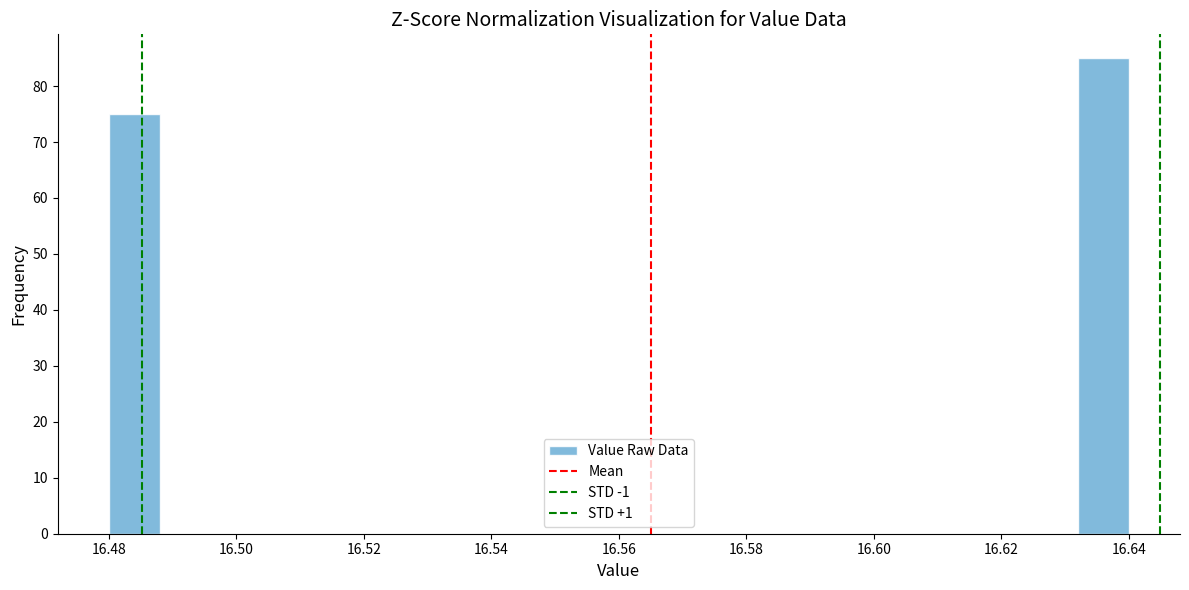

Reading left to right, transcribe this chart: for each bar, give the range it covers on the x-axis and its height. The values are not printed on the chart, so give them approximately, as read against the axis.

16.480 to 16.488: 75
16.488 to 16.496: 0
16.496 to 16.504: 0
16.504 to 16.512: 0
16.512 to 16.520: 0
16.520 to 16.528: 0
16.528 to 16.536: 0
16.536 to 16.544: 0
16.544 to 16.552: 0
16.552 to 16.560: 0
16.560 to 16.568: 0
16.568 to 16.576: 0
16.576 to 16.584: 0
16.584 to 16.592: 0
16.592 to 16.600: 0
16.600 to 16.608: 0
16.608 to 16.616: 0
16.616 to 16.624: 0
16.624 to 16.632: 0
16.632 to 16.640: 85